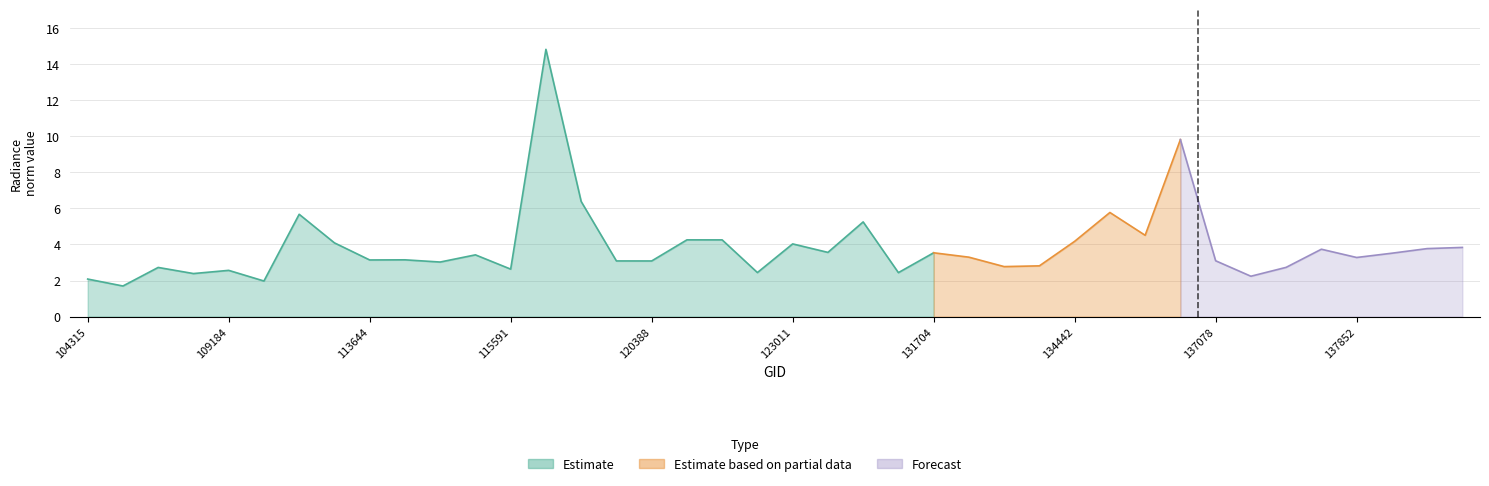

The value of rade9_mult_nadir_norm at 113477 is 5.7. True or false?

False